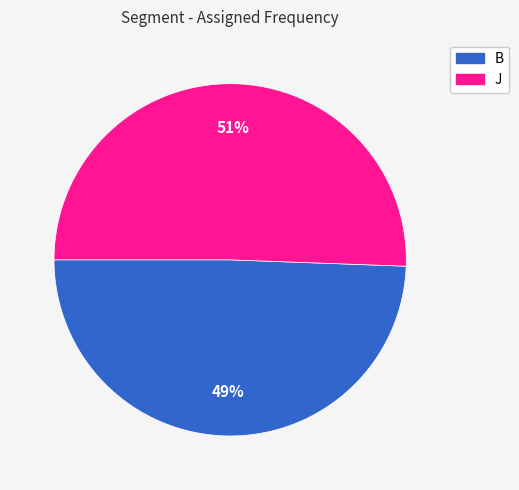

To the nearest percent, what percentage of the pie is J?

51%